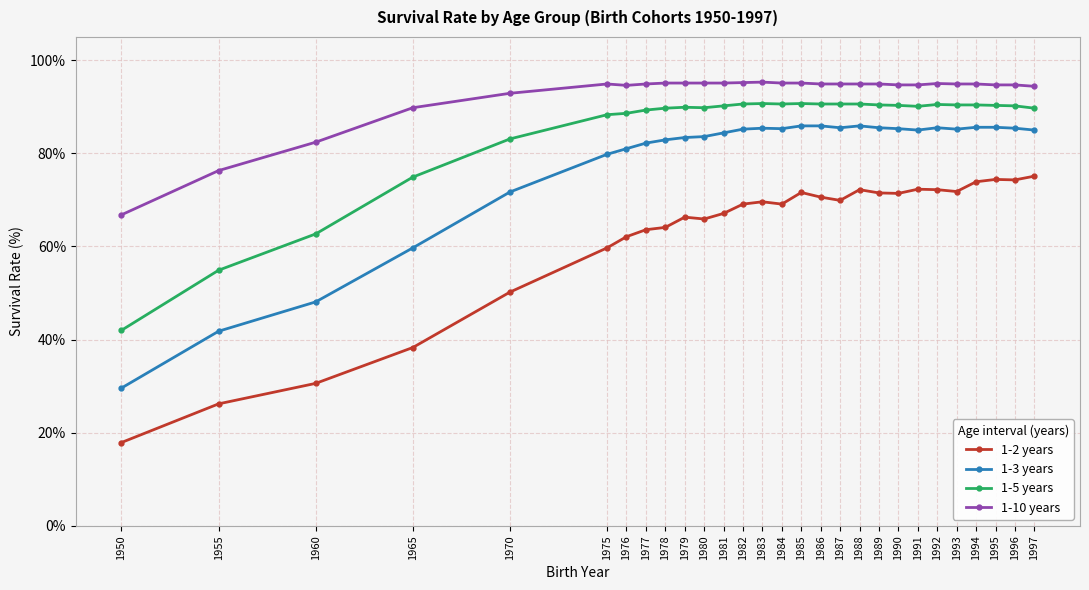

Rank the series by their average value, from lowest to highest.

1-2 years, 1-3 years, 1-5 years, 1-10 years